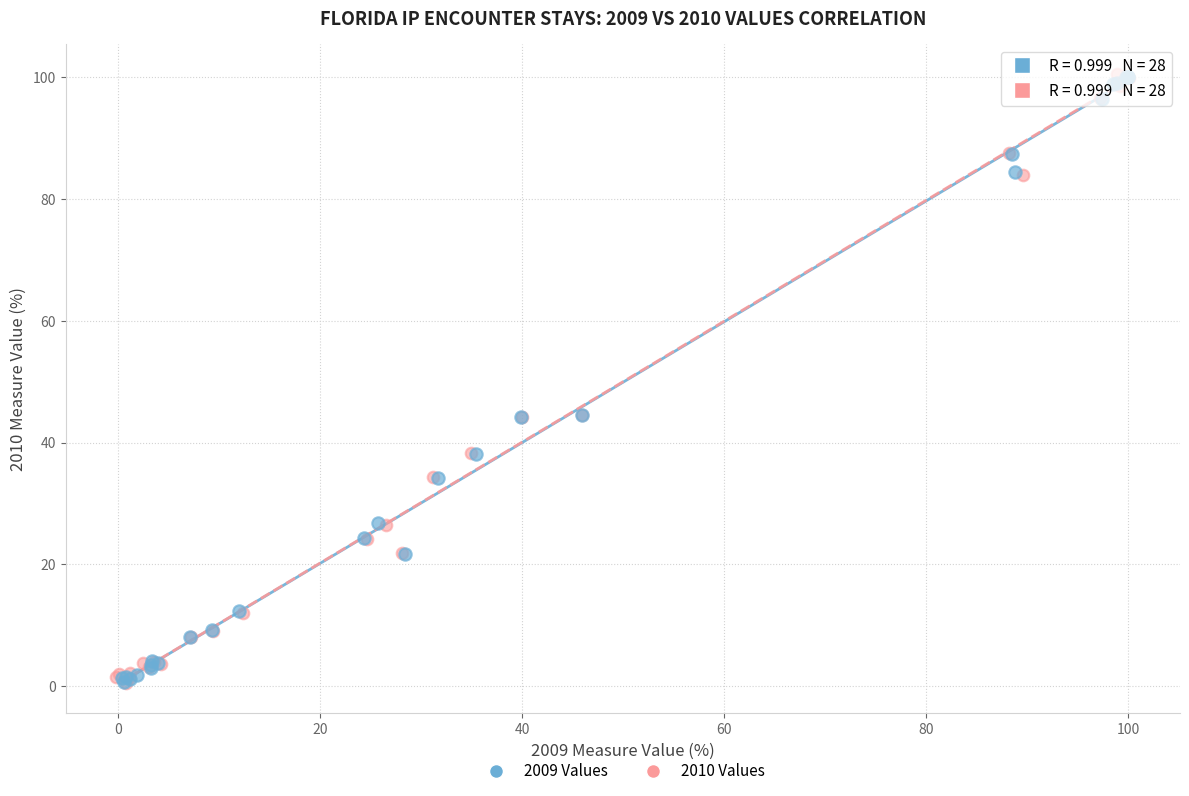

What are all the series names shown in the legend?

2009 Values, 2010 Values